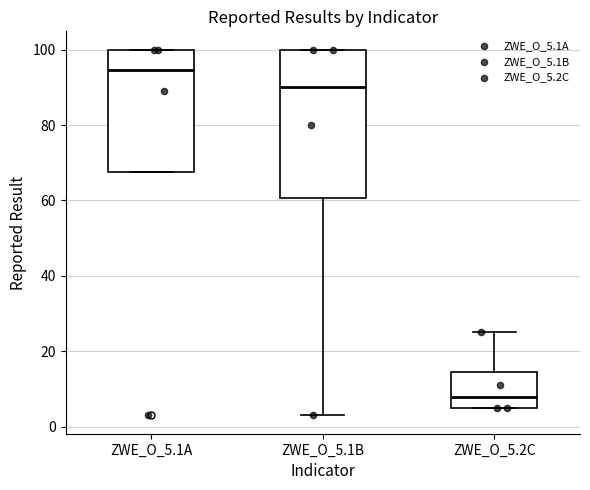

Reading left to right, read every box against the y-axis: the position of its median line, the range the box covers, and the ends of its whiskers. The values are not printed on the chart, so give them approximately, as read against the axis.

ZWE_O_5.1A: median 94, box 68 to 100, whiskers 68 to 100
ZWE_O_5.1B: median 90, box 60 to 100, whiskers 4 to 100
ZWE_O_5.2C: median 8, box 6 to 14, whiskers 6 to 26